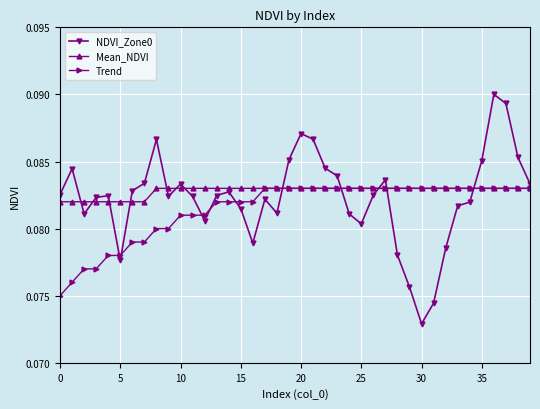

Does the chart display data point markers on the line(s)?

Yes